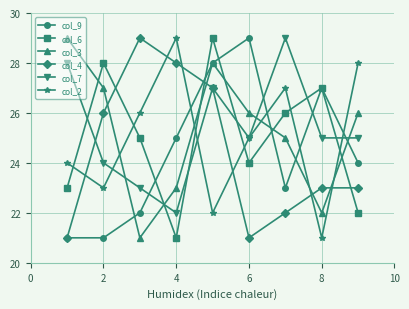

What is the value of the col_2 point at the 3rd from the left?

26